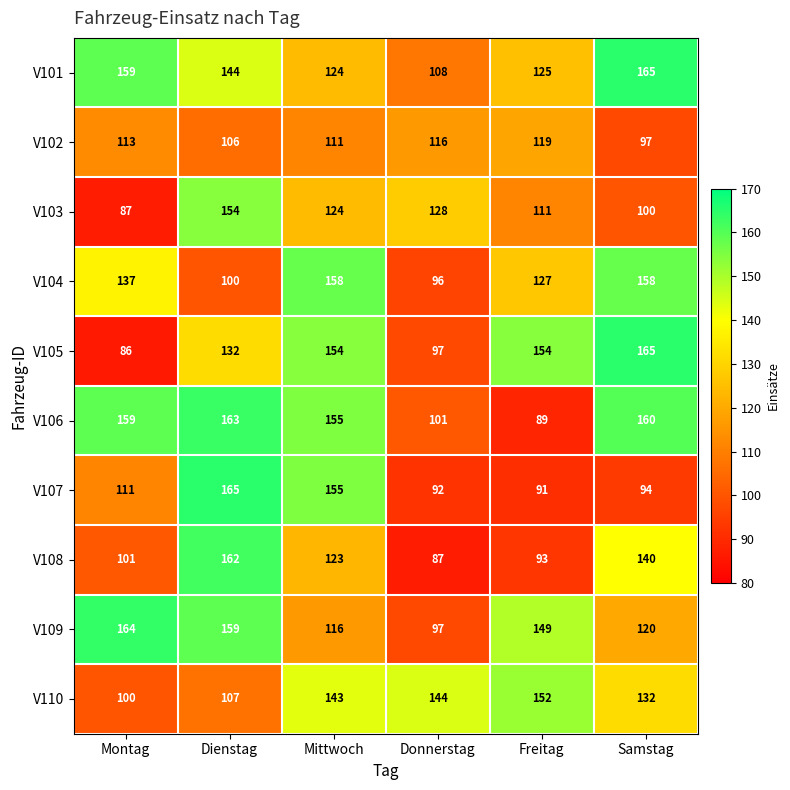

Count the number of data series in this chart.

10